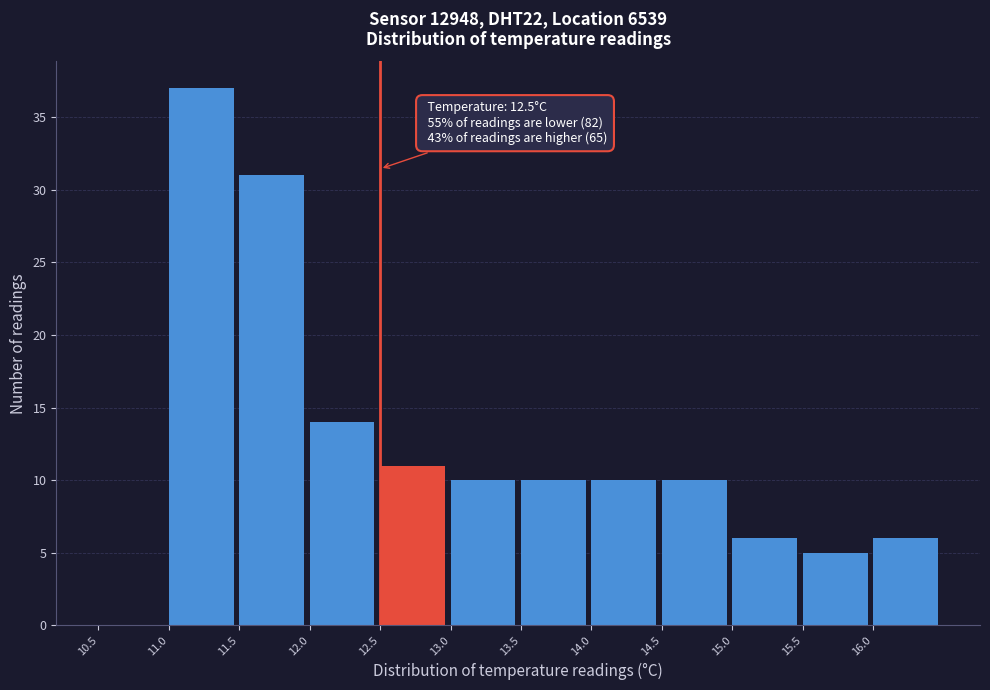

Over which range of the x-axis is the bar tallest?

11.0 to 11.5